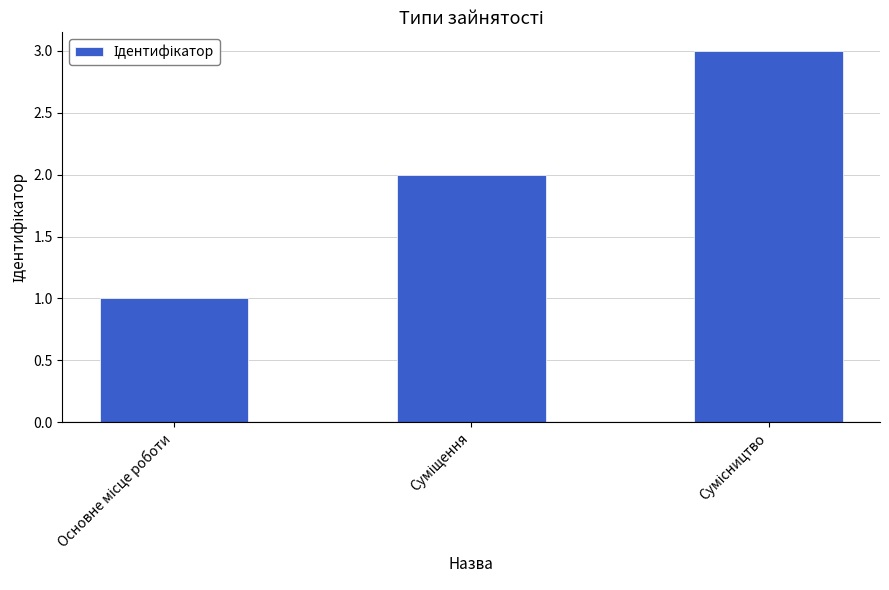

What is the sum of all values?

6